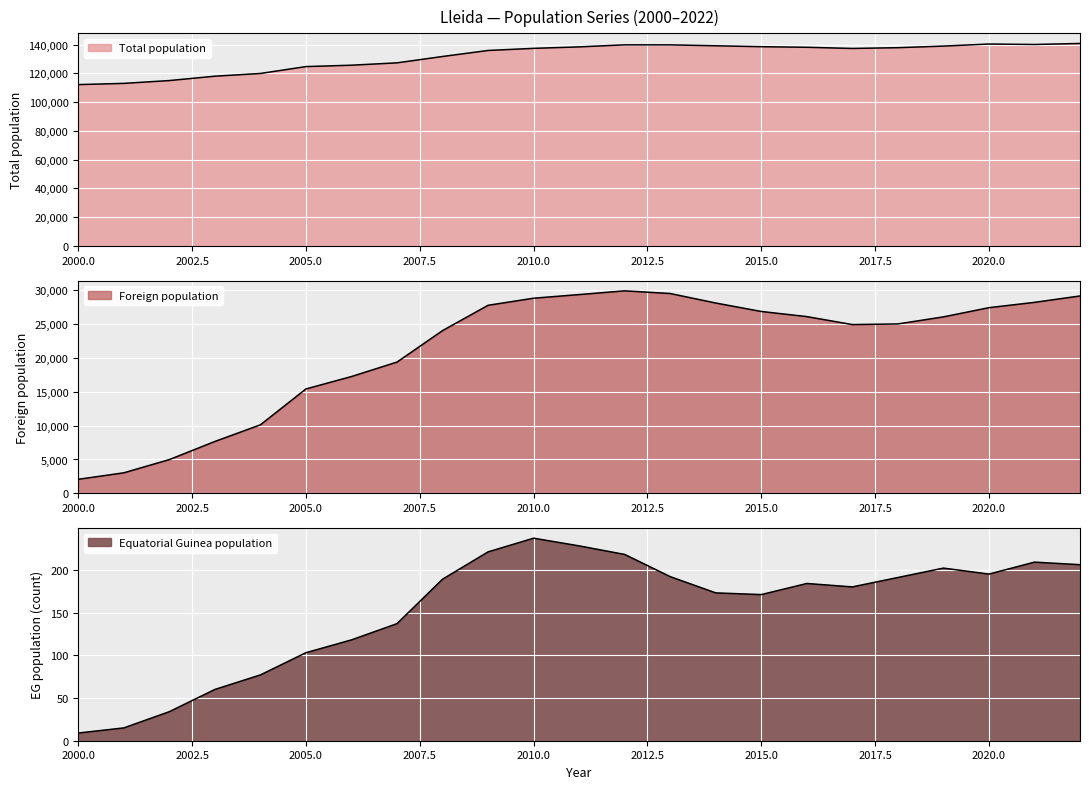

What is the sum of the Total population values at 2011 and 2001?

251456